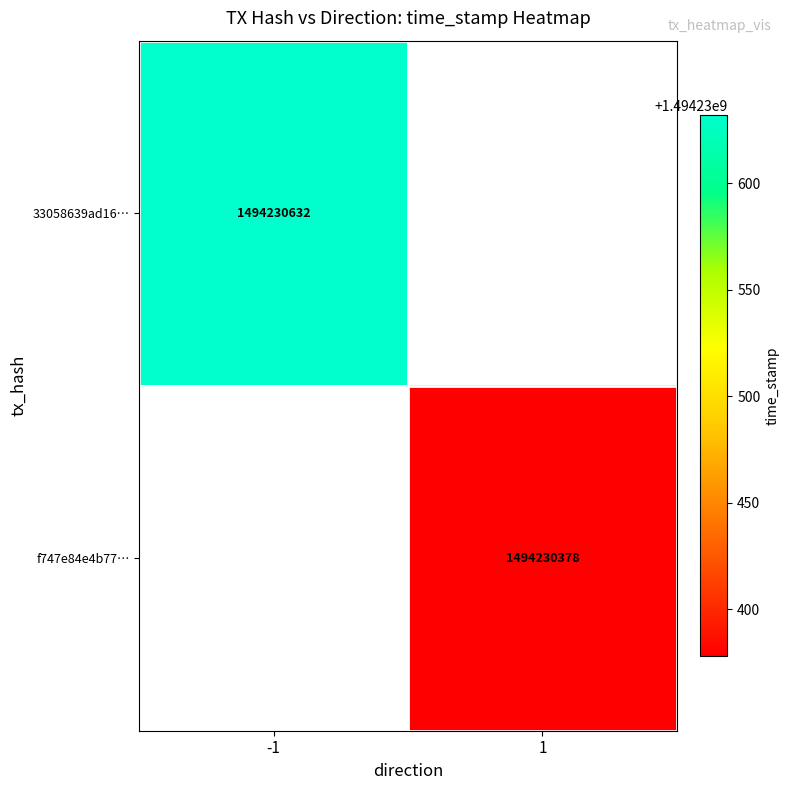

At which category does the chart reach its minimum across all series?

direction_1